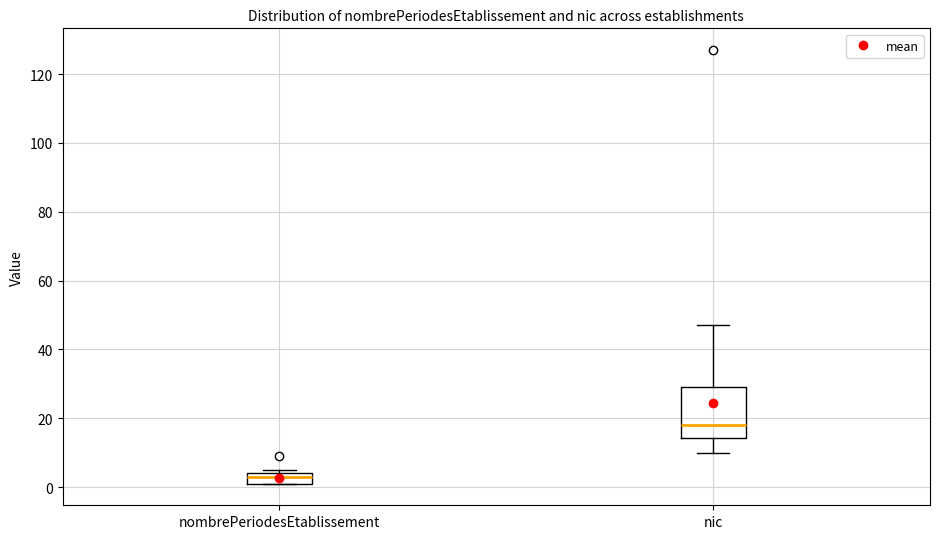

Which box has the lowest median line?

nombrePeriodesEtablissement